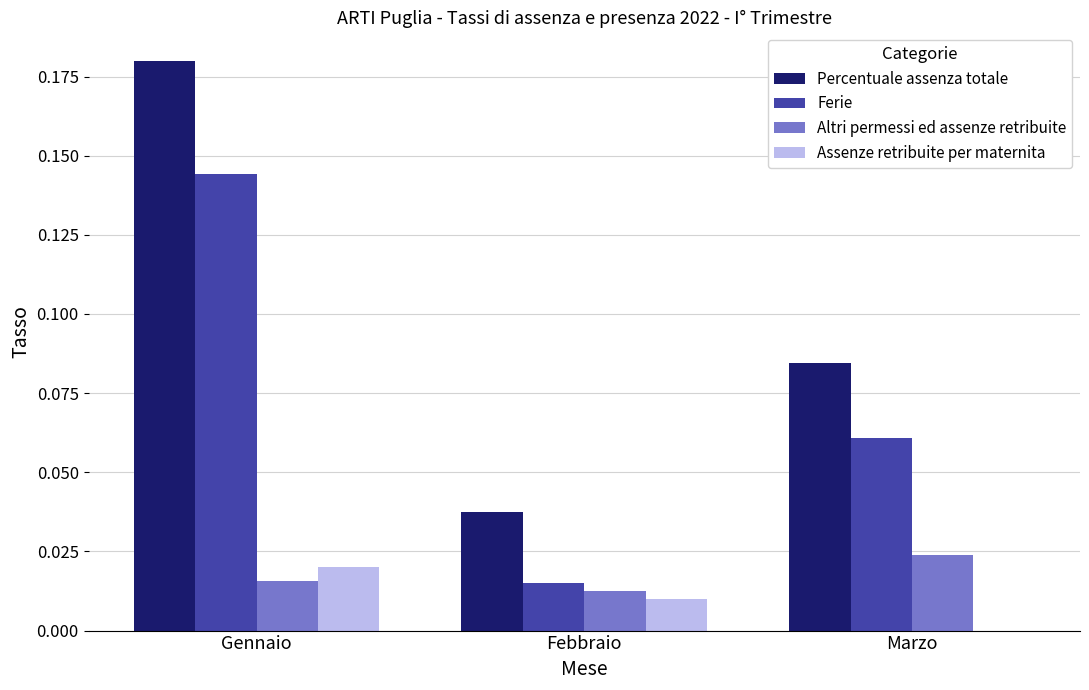

Is the value of Ferie at Febbraio greater than the value of Percentuale assenza totale at Febbraio?

No